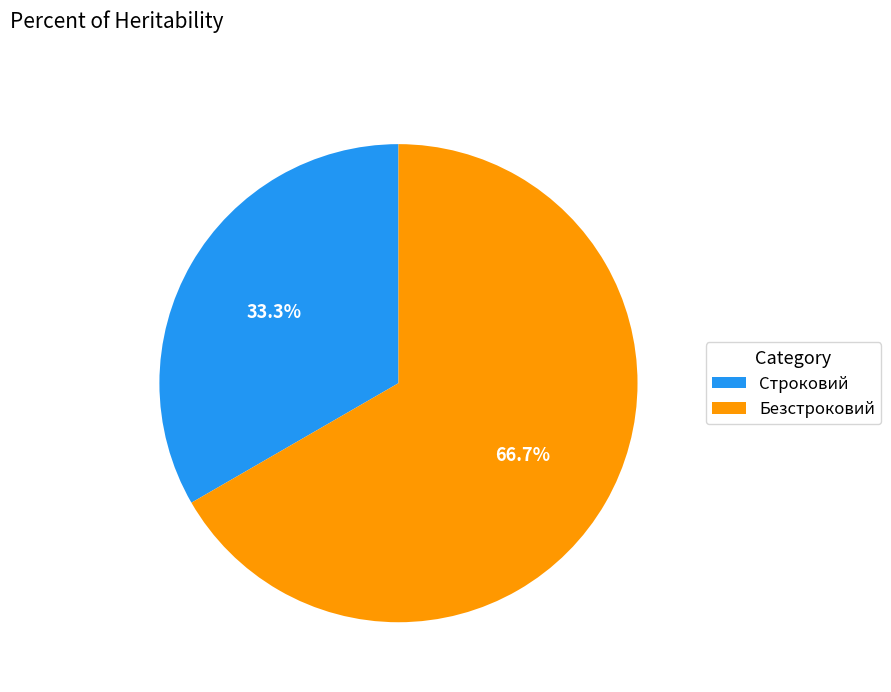

Is there a majority slice in this chart?

Yes